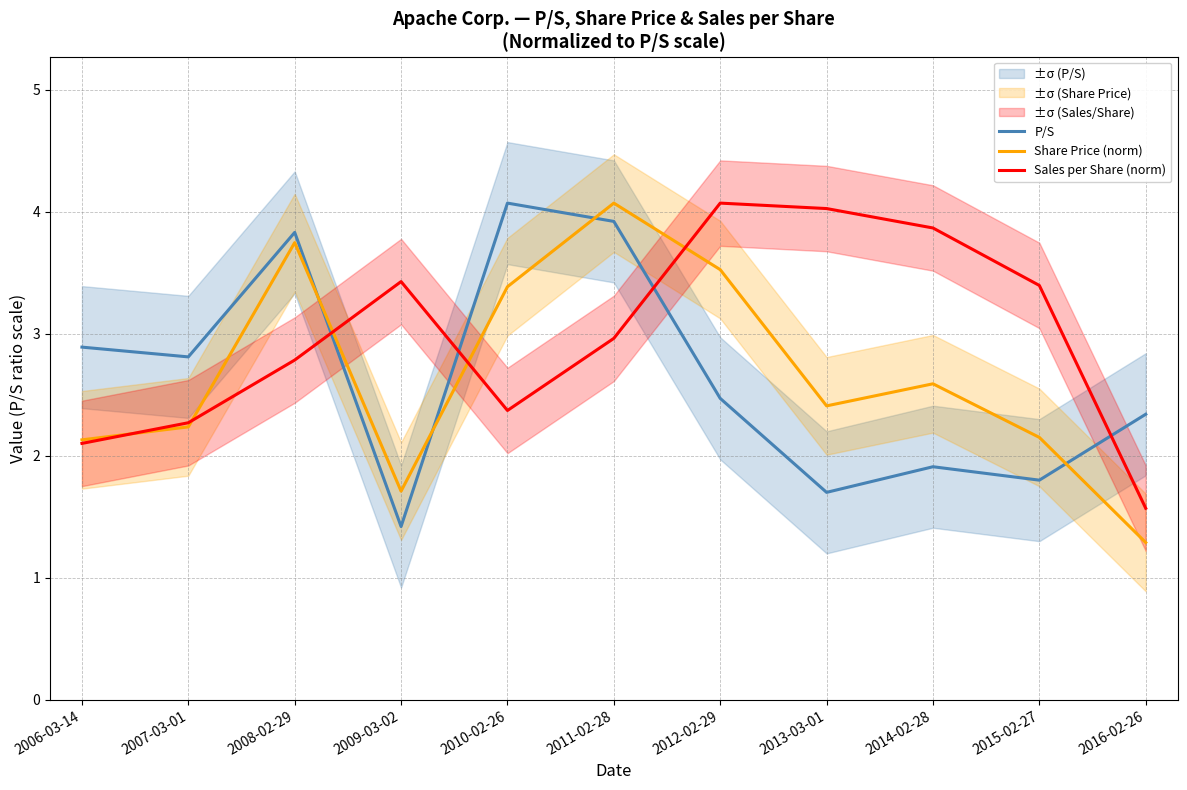

Which has a higher value, 2011-02-28 or 2010-02-26?

2010-02-26